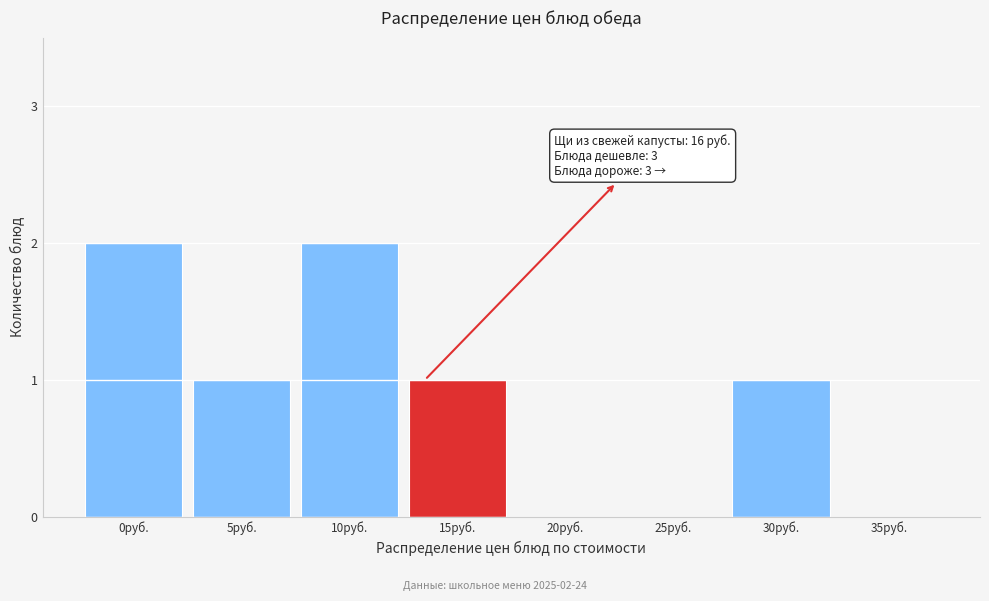

Reading left to right, transcribe all the data shown in this chart.

0руб.=2	5руб.=1	10руб.=2	15руб.=1	20руб.=0	25руб.=0	30руб.=1	35руб.=0